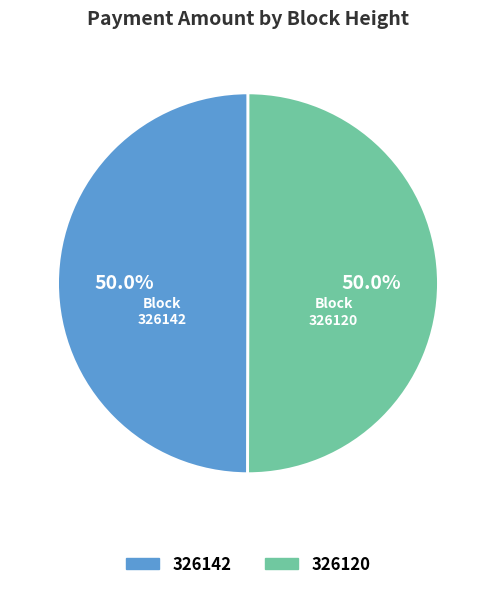

What percentage do 326120 and 326142 together represent?

100.0%